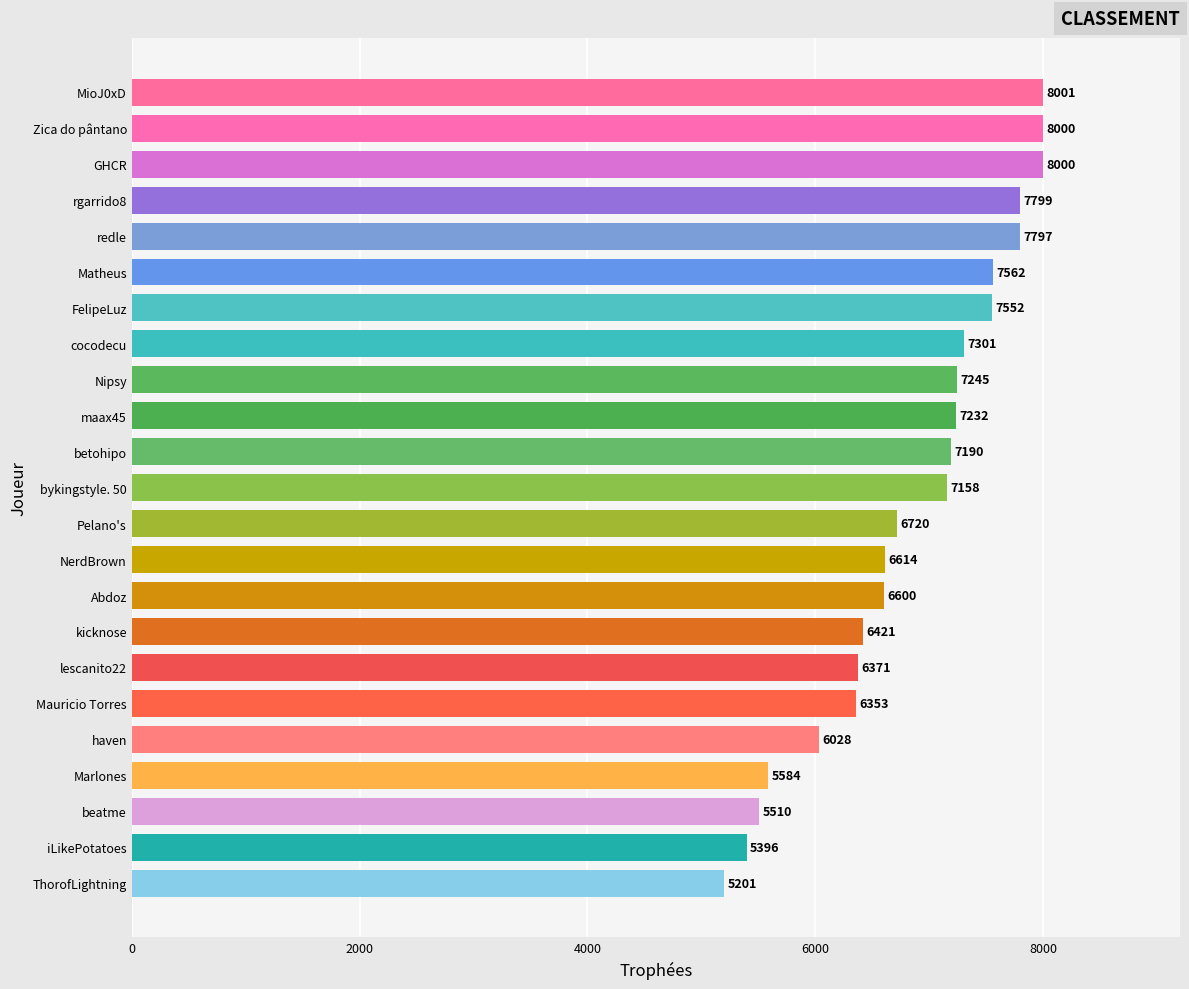

How many distinct data groups are displayed?

1